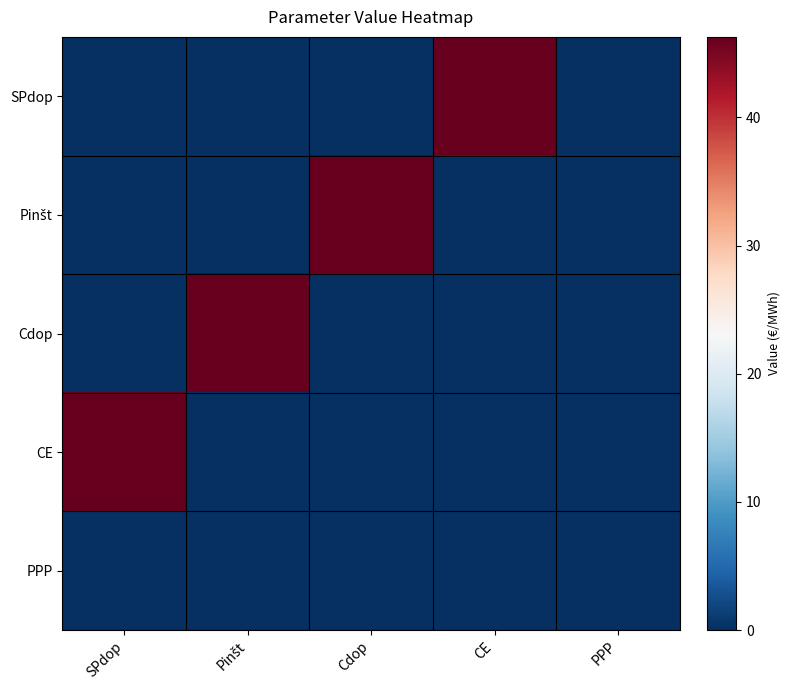

At how many categories does at least one series exceed 6?

4